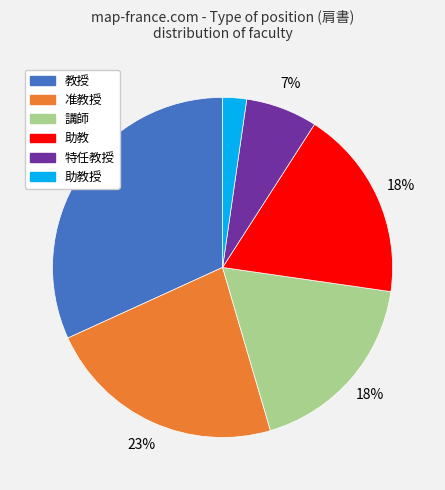

Does any single category account for the majority?

No